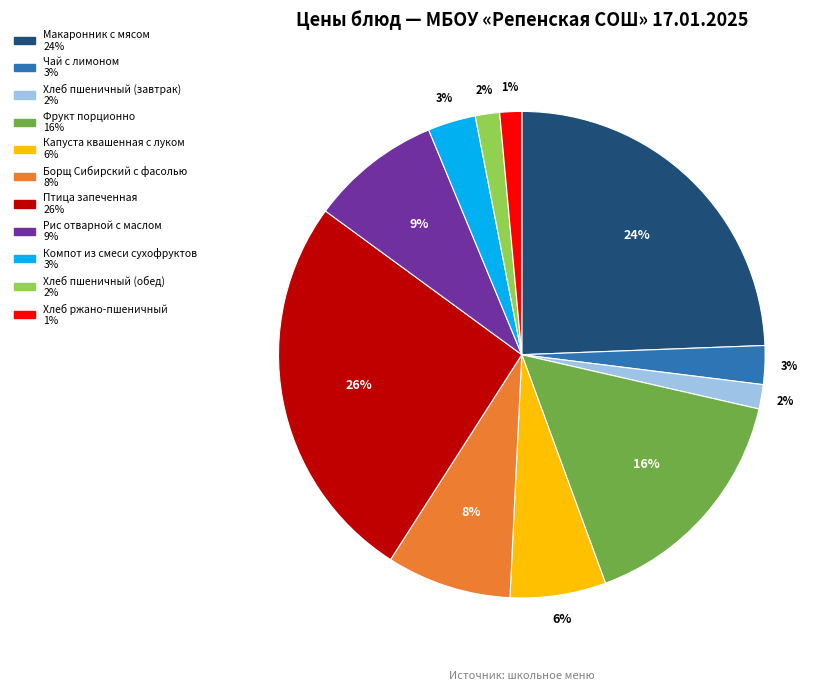

What percentage is the Хлеб пшеничный (завтрак) slice, to the nearest percent?

2%